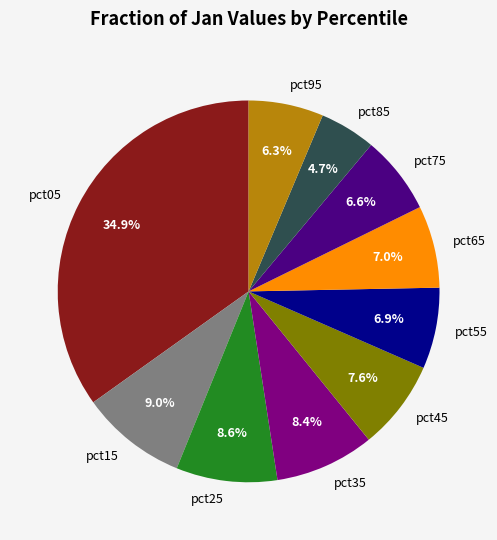

To the nearest percent, what is the average slice percentage?

10%